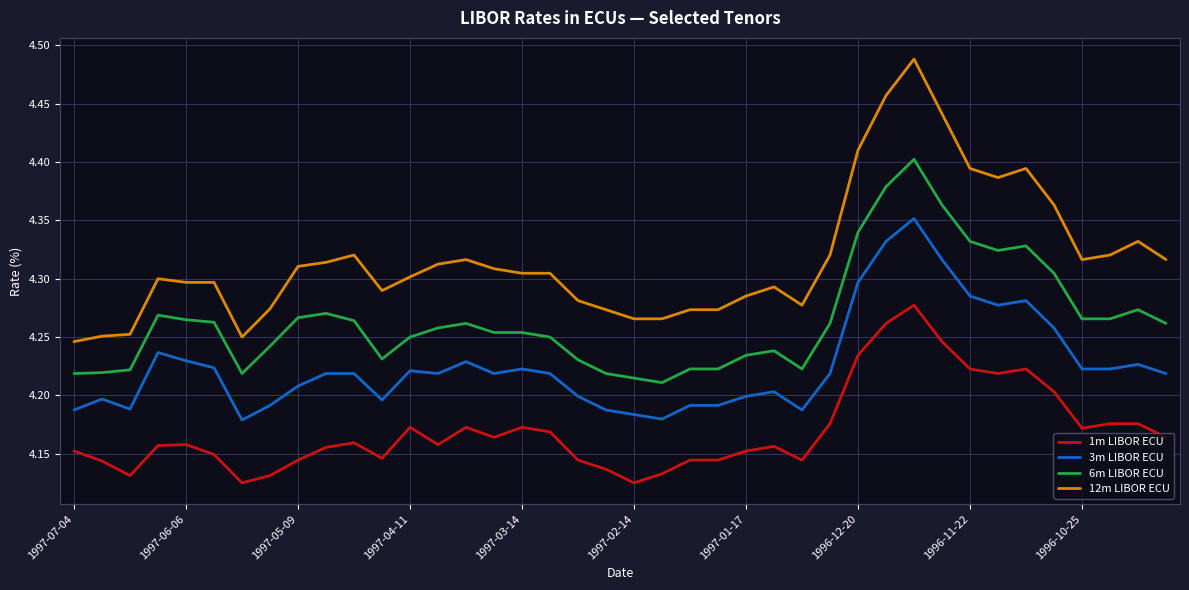

Which series has the largest total across all categories?

12m LIBOR ECU